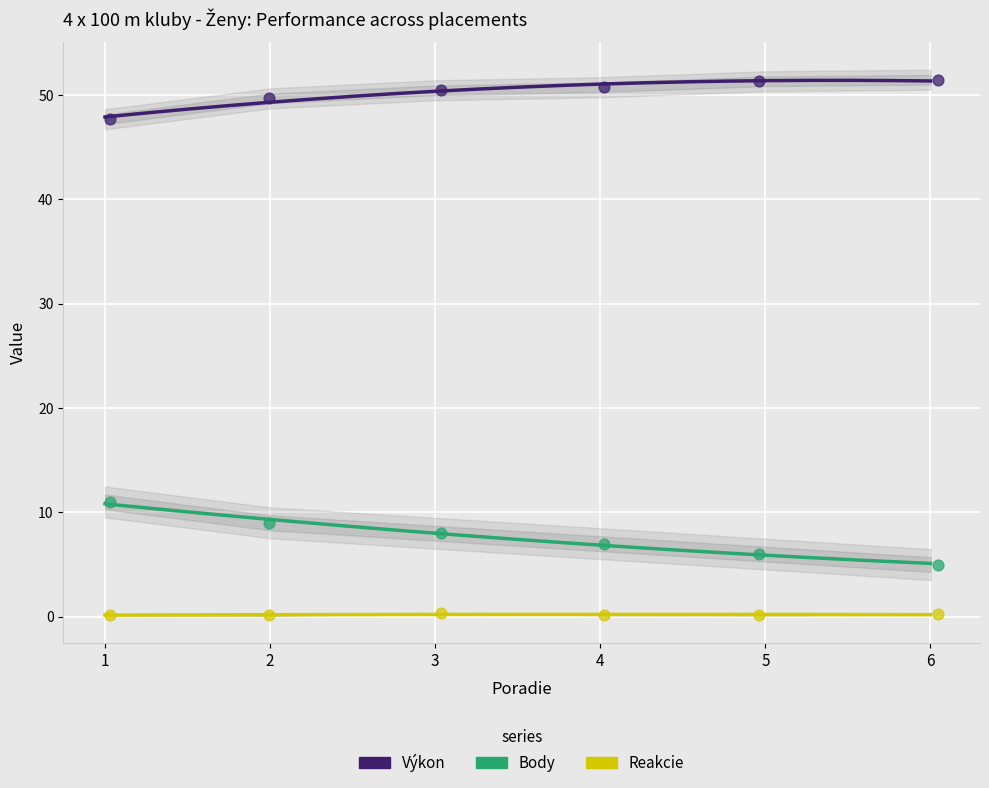

Which series reaches the minimum Y coordinate?

Reakcie